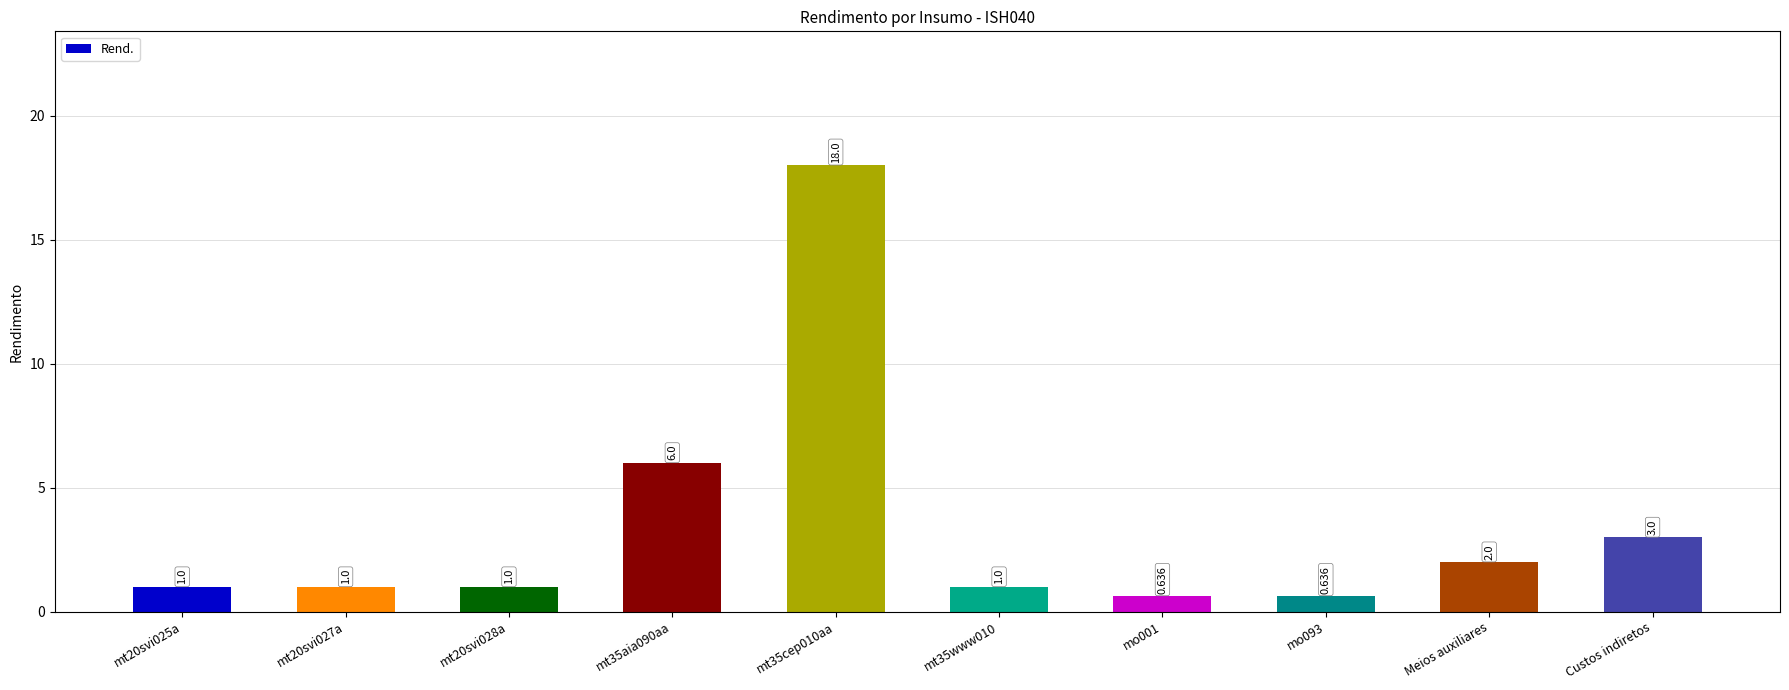

How many bars are there in total?

10